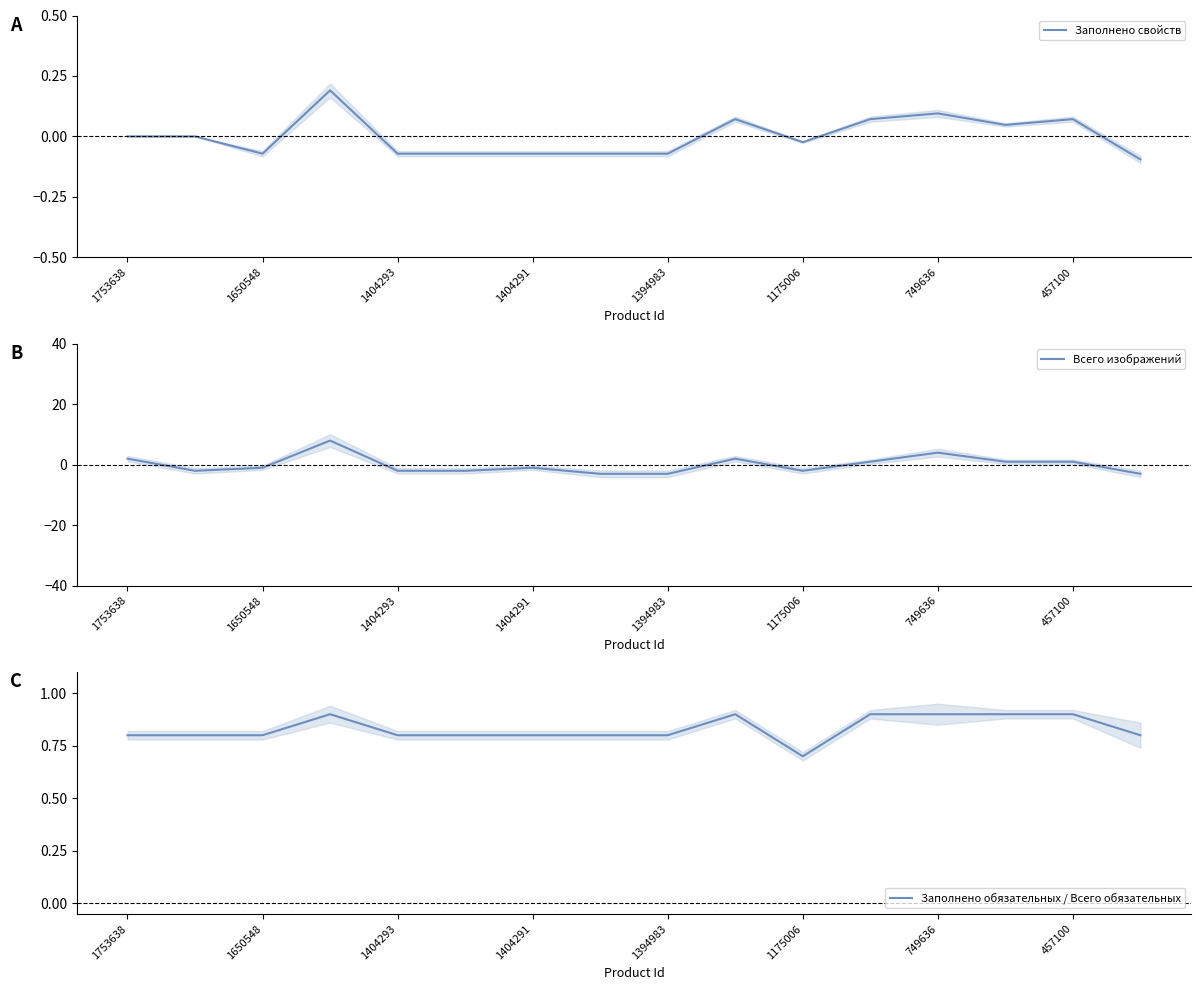

True or false: Всего изображений has a value of -3 at 1394983.

True